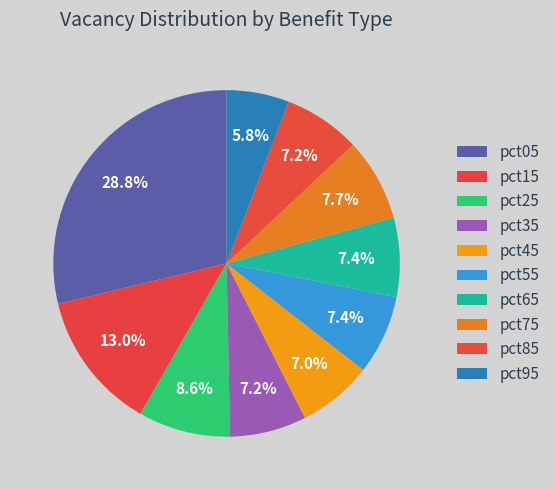

To the nearest percent, what portion does pct35 represent?

7%